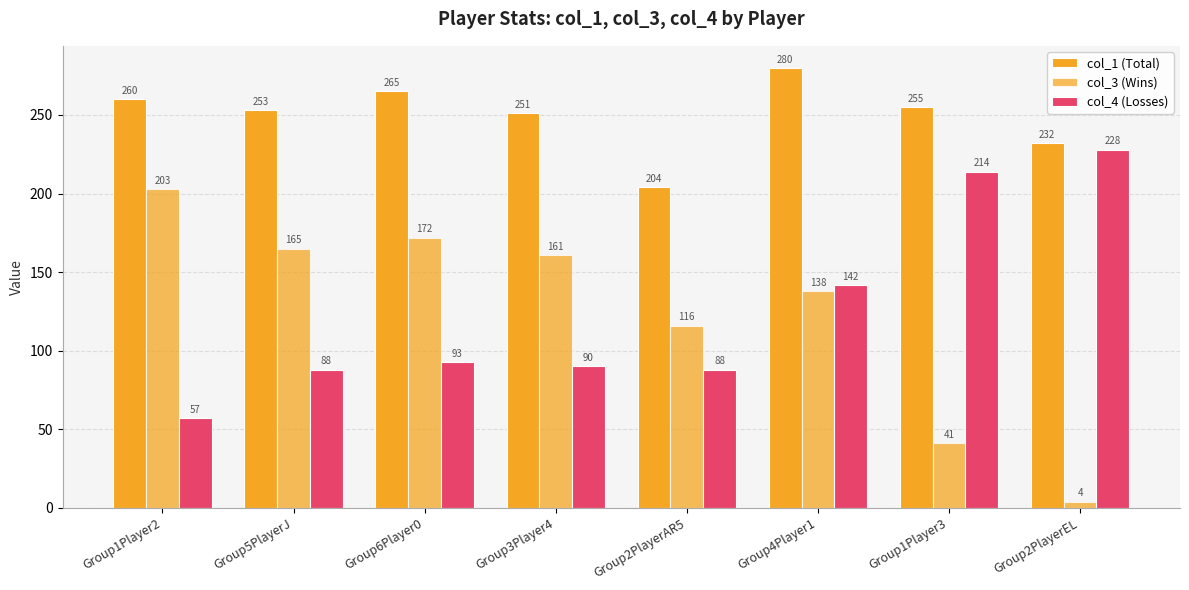

What is the label of the 7th bar from the right?

Group5PlayerJ